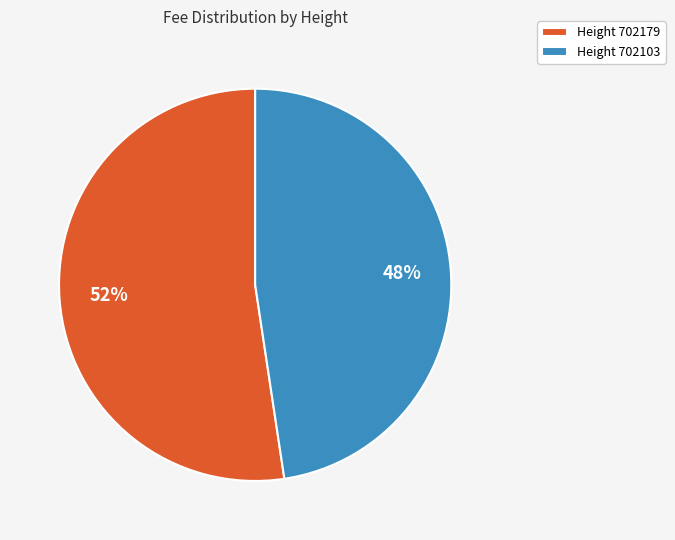

What percentage is the Height 702103 slice, to the nearest percent?

48%